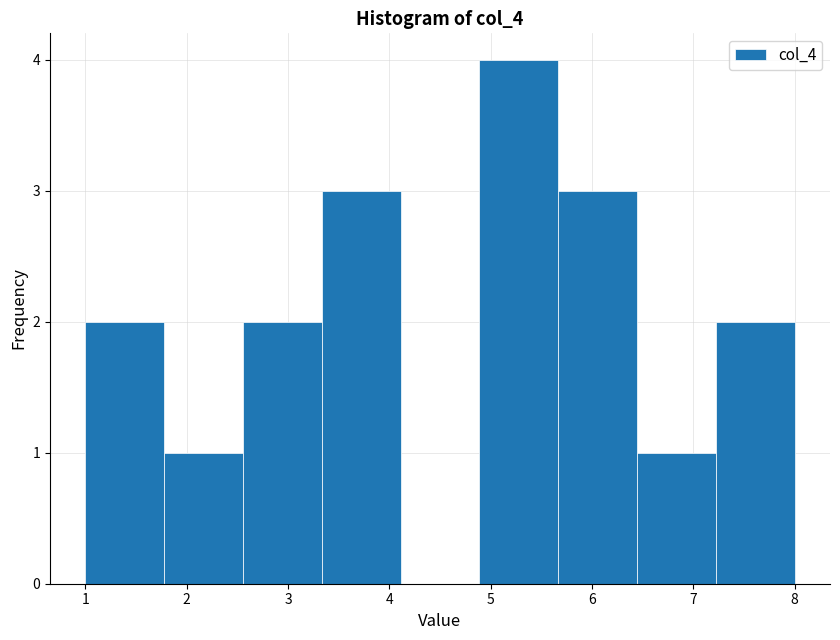

Over which range of the x-axis is the bar tallest?

4.9 to 5.7